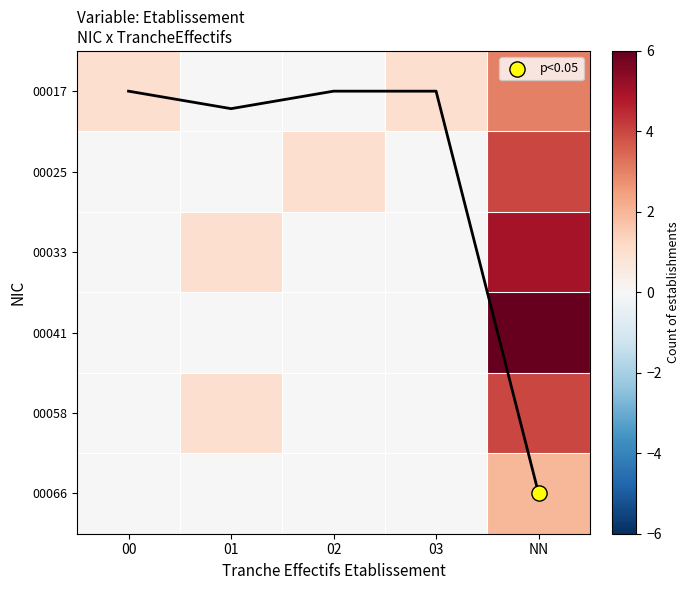

How many distinct data groups are displayed?

6